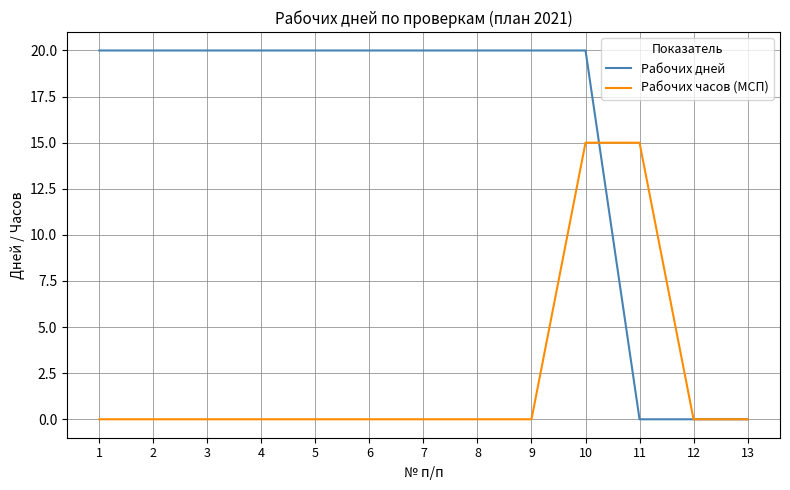

What is the maximum value for Рабочих часов (МСП)?

15